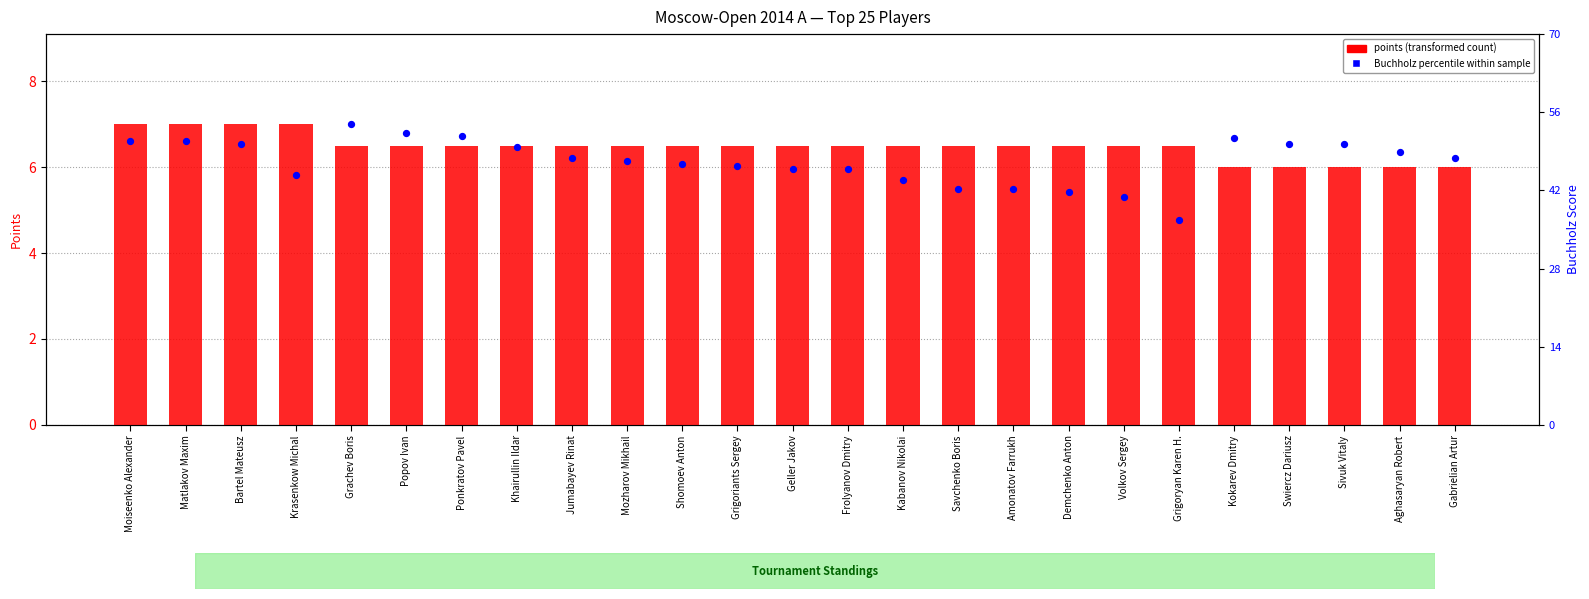

Is the value of Buchholz percentile within sample at Popov Ivan greater than the value of points (transformed count) at Savchenko Boris?

Yes